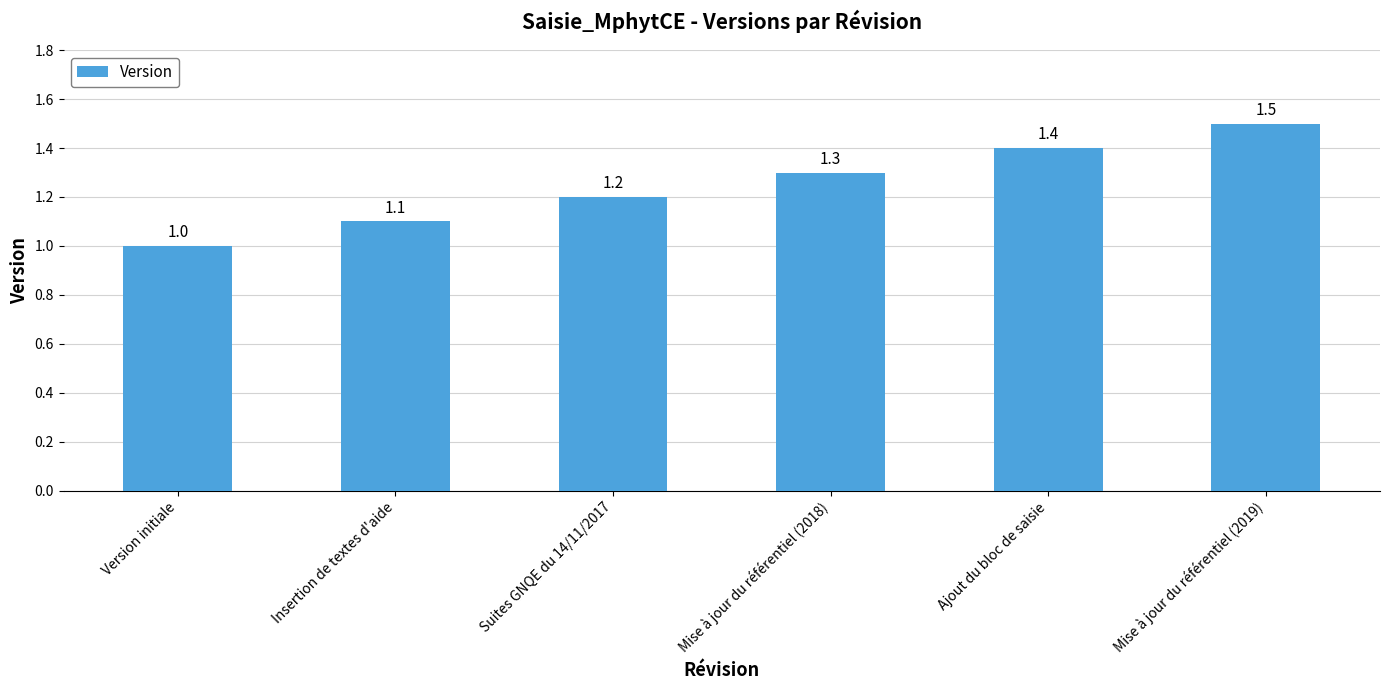

Rank the categories by value from lowest to highest.

Version initiale, Insertion de textes d'aide, Suites GNQE du 14/11/2017, Mise à jour du référentiel (2018), Ajout du bloc de saisie, Mise à jour du référentiel (2019)